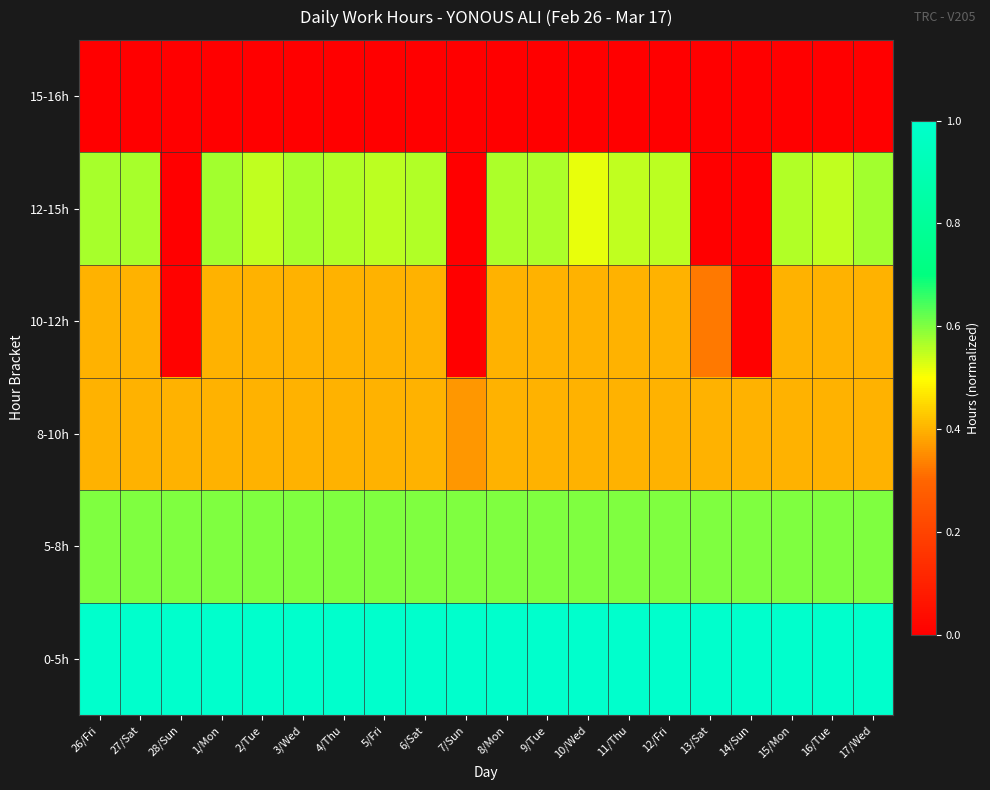

Reading right to left, extract all data points from this chart.

0-5h: 17/Wed=1.0	16/Tue=1.0	15/Mon=1.0	14/Sun=1.0	13/Sat=1.0	12/Fri=1.0	11/Thu=1.0	10/Wed=1.0	9/Tue=1.0	8/Mon=1.0	7/Sun=1.0	6/Sat=1.0	5/Fri=1.0	4/Thu=1.0	3/Wed=1.0	2/Tue=1.0	1/Mon=1.0	28/Sun=1.0	27/Sat=1.0	26/Fri=1.0
5-8h: 17/Wed=0.6	16/Tue=0.6	15/Mon=0.6	14/Sun=0.6	13/Sat=0.6	12/Fri=0.6	11/Thu=0.6	10/Wed=0.6	9/Tue=0.6	8/Mon=0.6	7/Sun=0.6	6/Sat=0.6	5/Fri=0.6	4/Thu=0.6	3/Wed=0.6	2/Tue=0.6	1/Mon=0.6	28/Sun=0.6	27/Sat=0.6	26/Fri=0.6
8-10h: 17/Wed=0.4	16/Tue=0.4	15/Mon=0.4	14/Sun=0.4	13/Sat=0.4	12/Fri=0.4	11/Thu=0.4	10/Wed=0.4	9/Tue=0.4	8/Mon=0.4	7/Sun=0.4	6/Sat=0.4	5/Fri=0.4	4/Thu=0.4	3/Wed=0.4	2/Tue=0.4	1/Mon=0.4	28/Sun=0.4	27/Sat=0.4	26/Fri=0.4
10-12h: 17/Wed=0.4	16/Tue=0.4	15/Mon=0.4	14/Sun=0.0	13/Sat=0.3	12/Fri=0.4	11/Thu=0.4	10/Wed=0.4	9/Tue=0.4	8/Mon=0.4	7/Sun=0.0	6/Sat=0.4	5/Fri=0.4	4/Thu=0.4	3/Wed=0.4	2/Tue=0.4	1/Mon=0.4	28/Sun=0.0	27/Sat=0.4	26/Fri=0.4
12-15h: 17/Wed=0.6	16/Tue=0.6	15/Mon=0.6	14/Sun=0.0	13/Sat=0.0	12/Fri=0.6	11/Thu=0.5	10/Wed=0.5	9/Tue=0.6	8/Mon=0.6	7/Sun=0.0	6/Sat=0.6	5/Fri=0.6	4/Thu=0.6	3/Wed=0.6	2/Tue=0.6	1/Mon=0.6	28/Sun=0.0	27/Sat=0.6	26/Fri=0.6
15-16h: 17/Wed=0.0	16/Tue=0.0	15/Mon=0.0	14/Sun=0.0	13/Sat=0.0	12/Fri=0.0	11/Thu=0.0	10/Wed=0.0	9/Tue=0.0	8/Mon=0.0	7/Sun=0.0	6/Sat=0.0	5/Fri=0.0	4/Thu=0.0	3/Wed=0.0	2/Tue=0.0	1/Mon=0.0	28/Sun=0.0	27/Sat=0.0	26/Fri=0.0